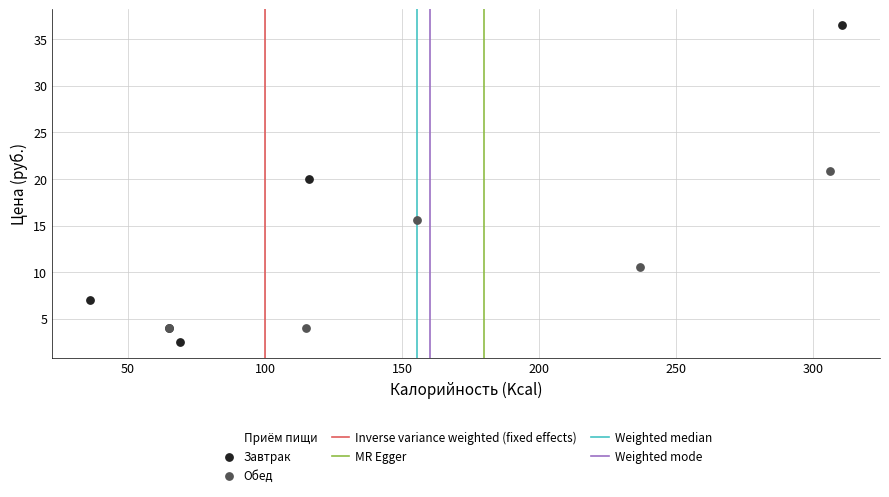

Which series reaches the minimum Y coordinate?

Завтрак